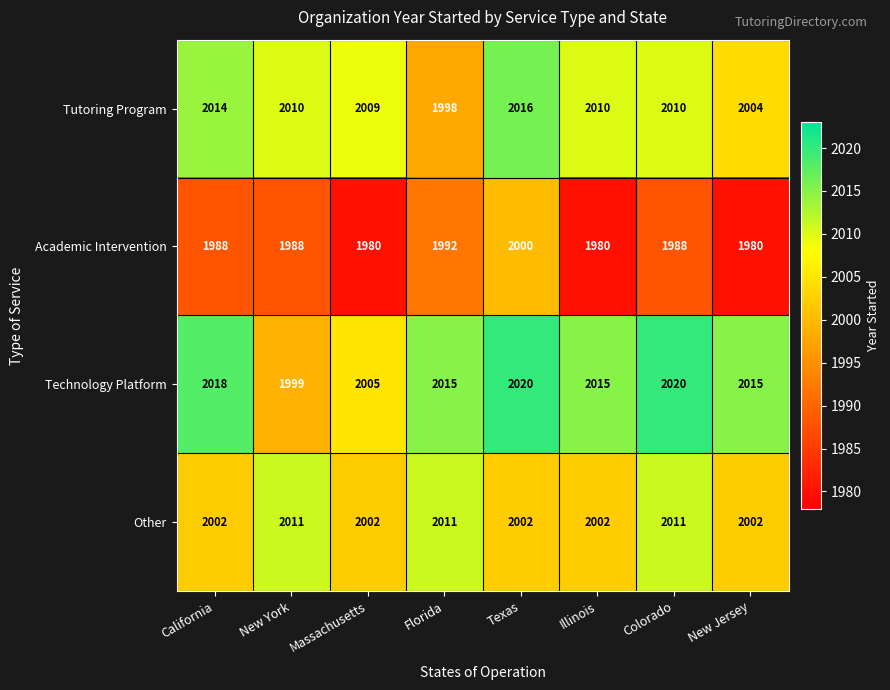

What is the approximate value of Other at California?

2002